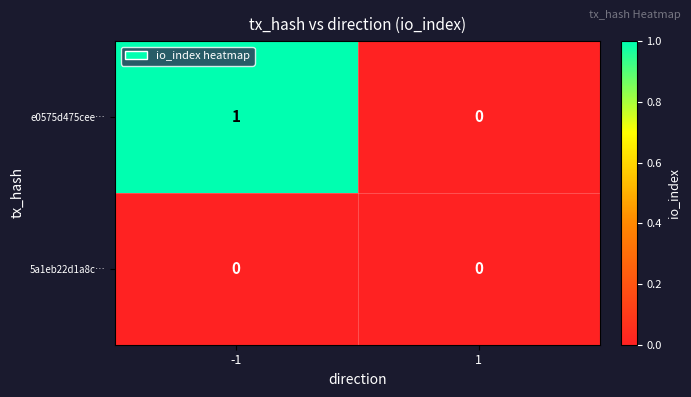

Which series changed the most between -1 and 1?

e0575d475cee…